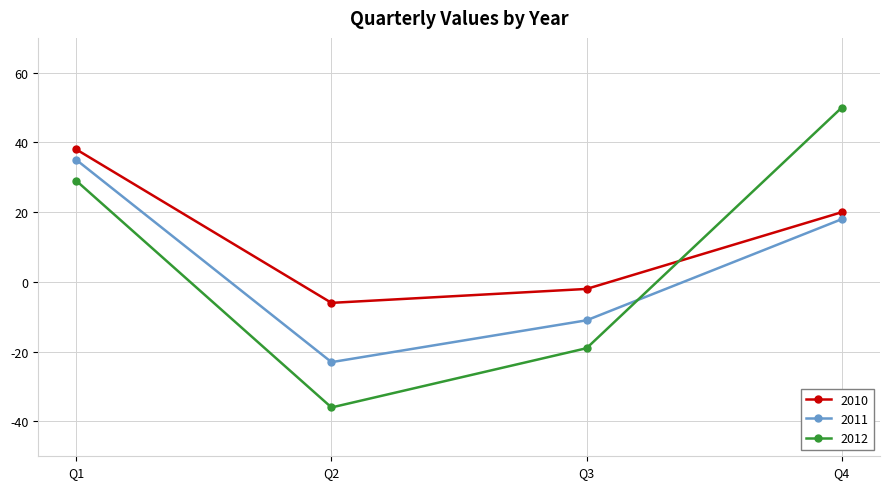

Rank the series by their average value, from highest to lowest.

2010, 2012, 2011